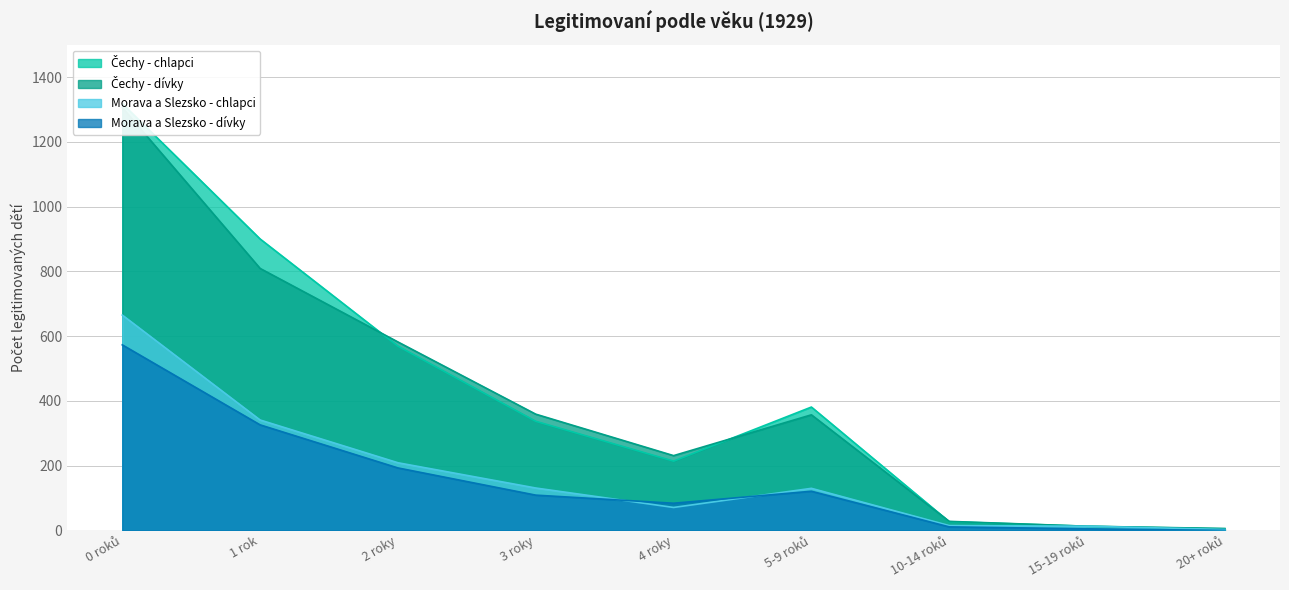

At which category does Morava a Slezsko - chlapci reach its first local valley?

4 roky